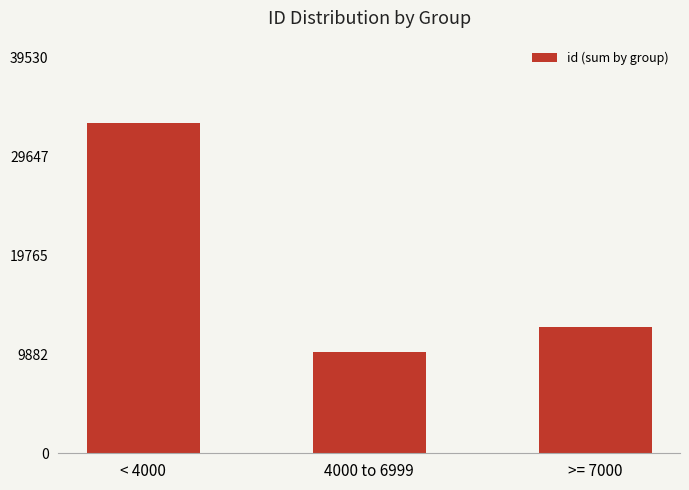

Which category has the lowest value across all series?

4000 to 6999